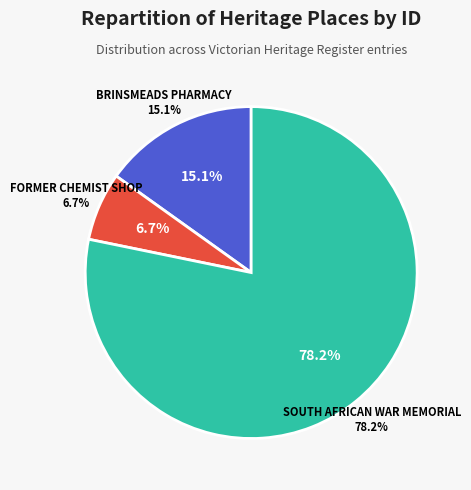

Between SOUTH AFRICAN WAR MEMORIAL and FORMER CHEMIST SHOP, which is larger?

SOUTH AFRICAN WAR MEMORIAL